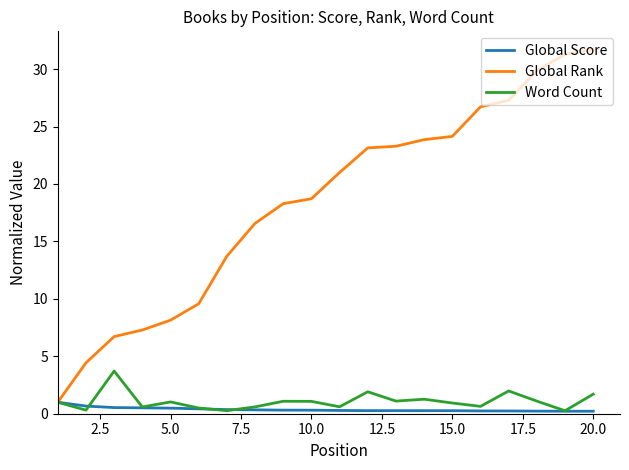

Which series has the widest spread of values?

Global Rank